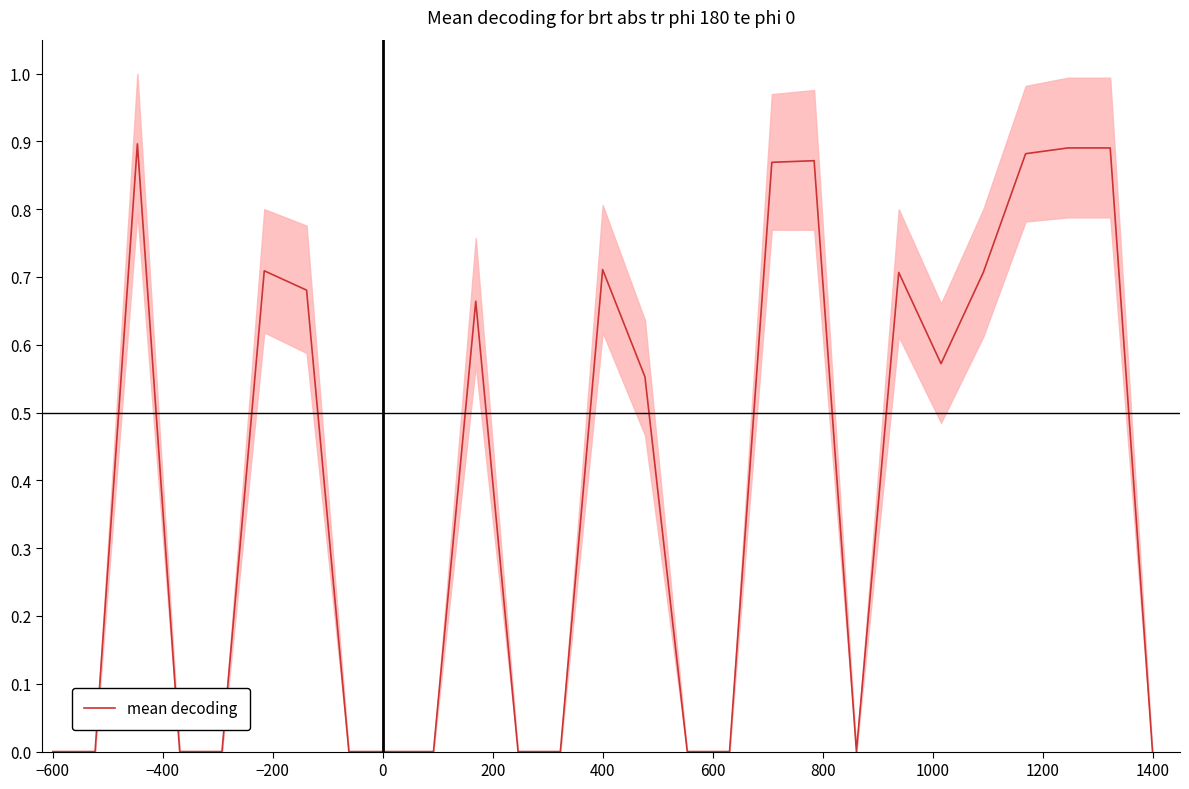

What is the average value?

0.4